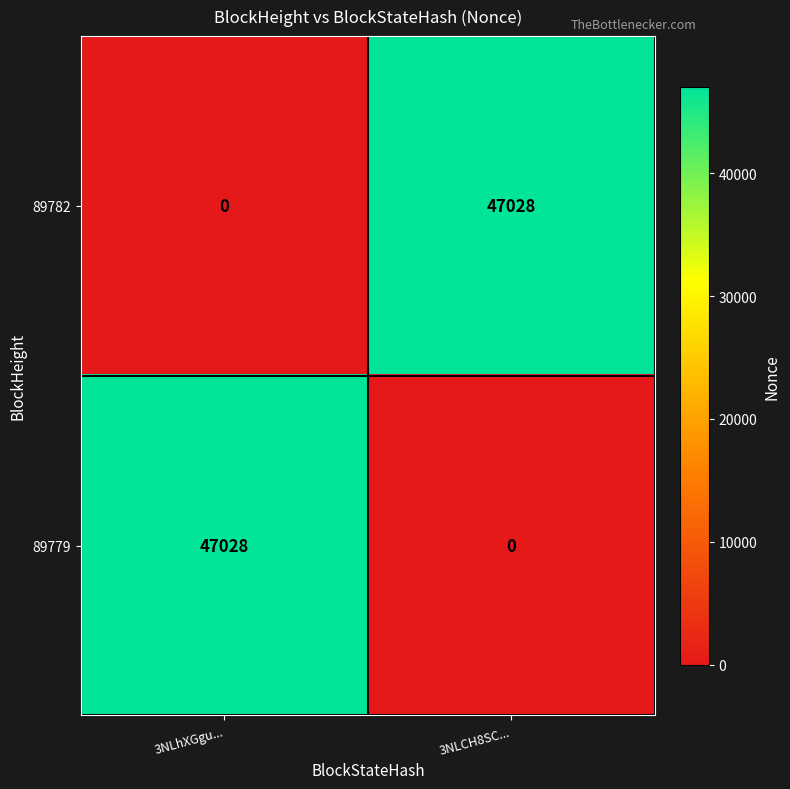

Count the number of data series in this chart.

2